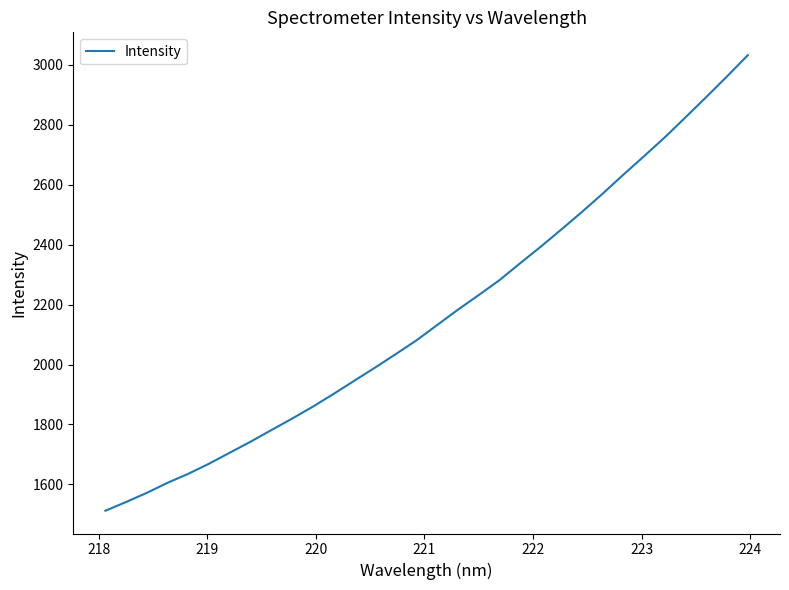

What is the smallest value displayed?

1512.1